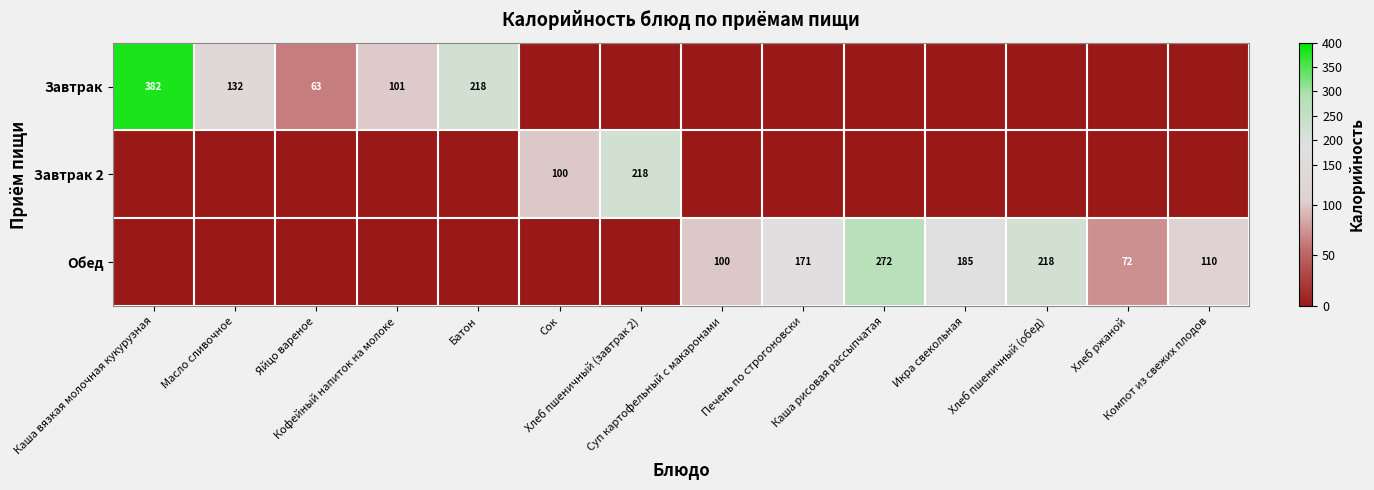

What is the sum of all Завтрак values?

895.7